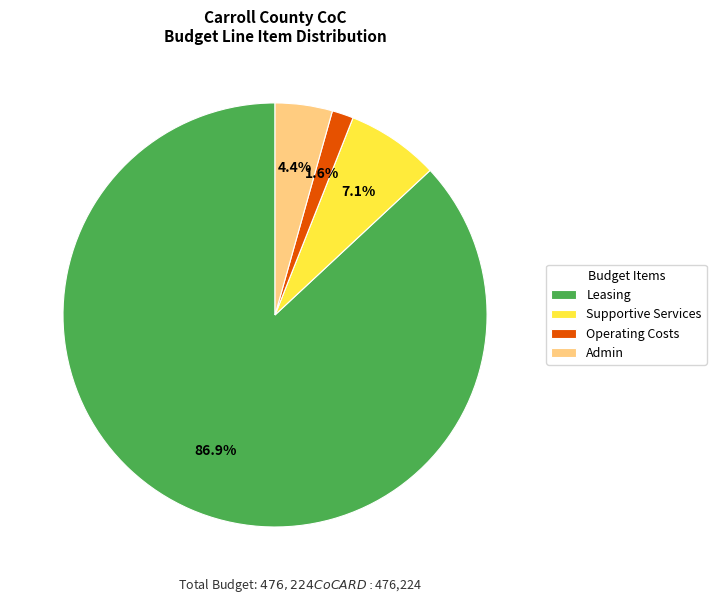

Between Leasing and Supportive Services, which is larger?

Leasing